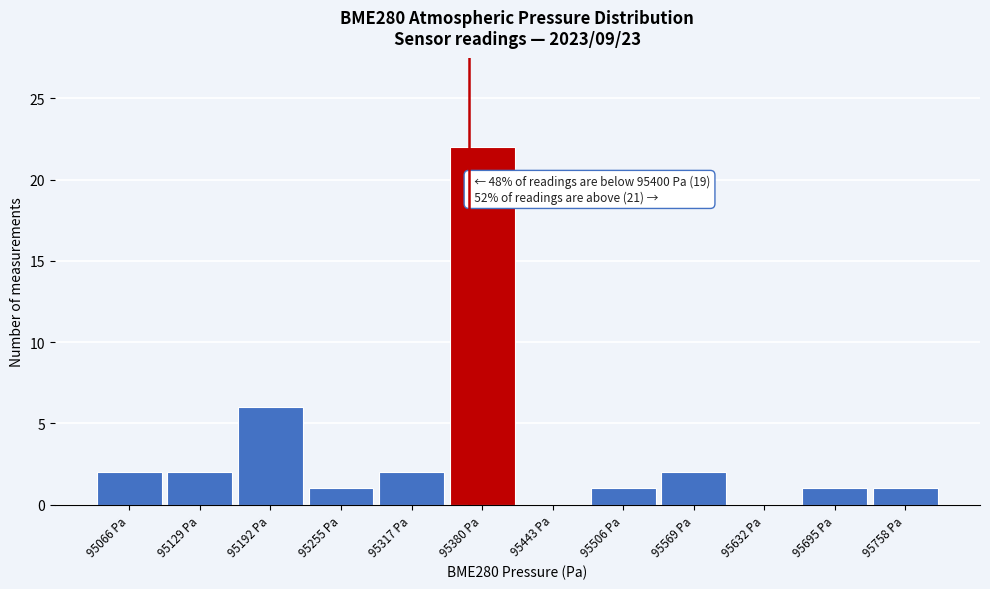

Reading right to left, list all the values displayed in this chart.

95758 Pa=1	95695 Pa=1	95632 Pa=0	95569 Pa=2	95506 Pa=1	95443 Pa=0	95380 Pa=22	95317 Pa=2	95255 Pa=1	95192 Pa=6	95129 Pa=2	95066 Pa=2